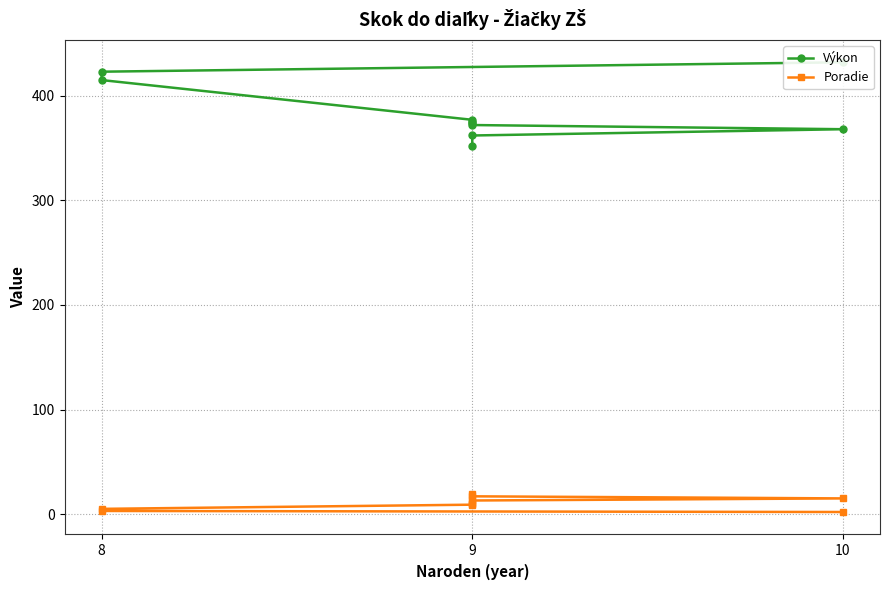

What are all the series names shown in the legend?

Výkon, Poradie